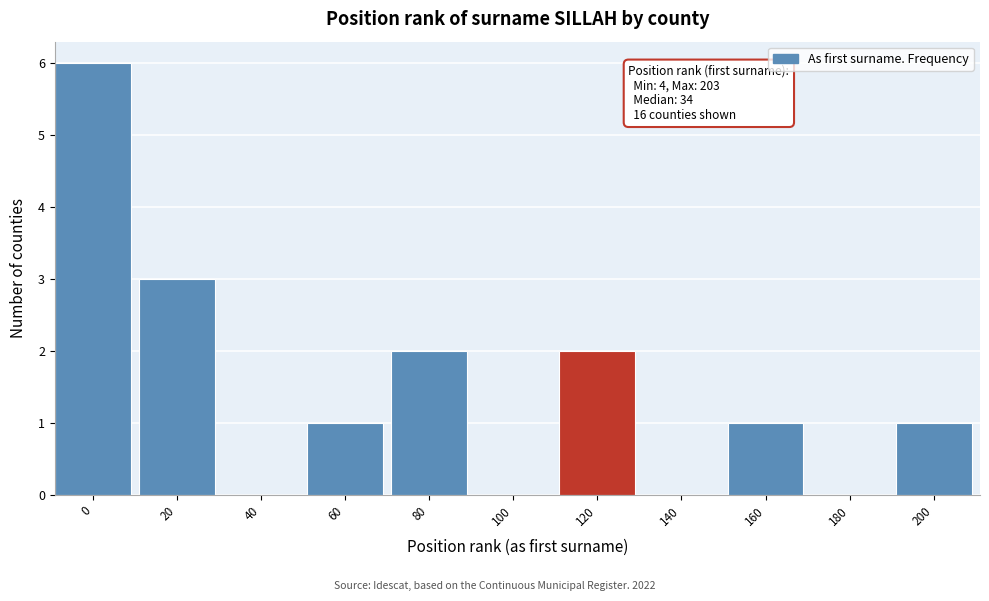

Reading right to left, what are all the values shown in this chart?

200=1	180=0	160=1	140=0	120=2	100=0	80=2	60=1	40=0	20=3	0=6